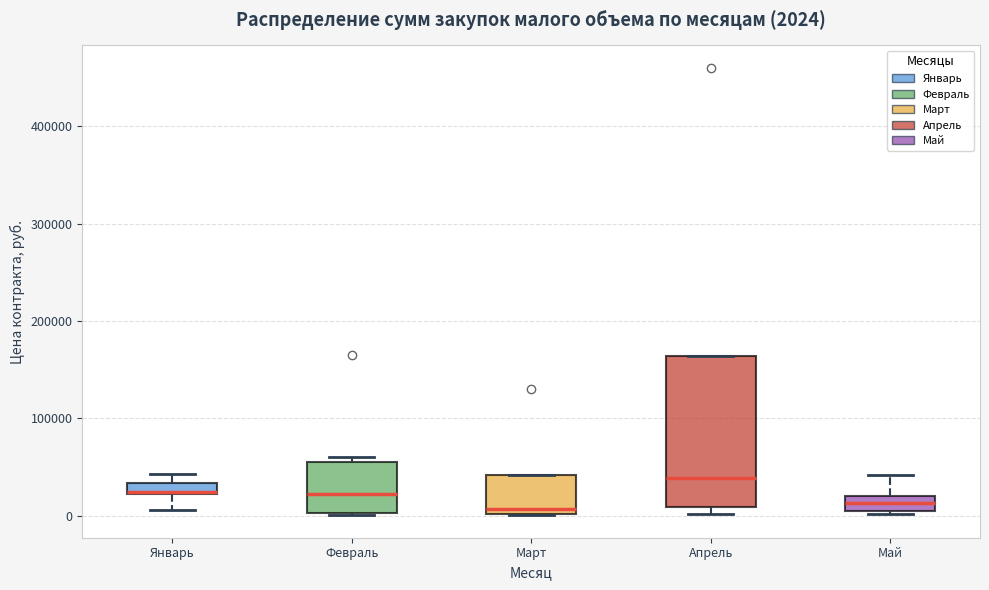

Which box is the tallest, from its lower edge to its upper edge?

Апрель